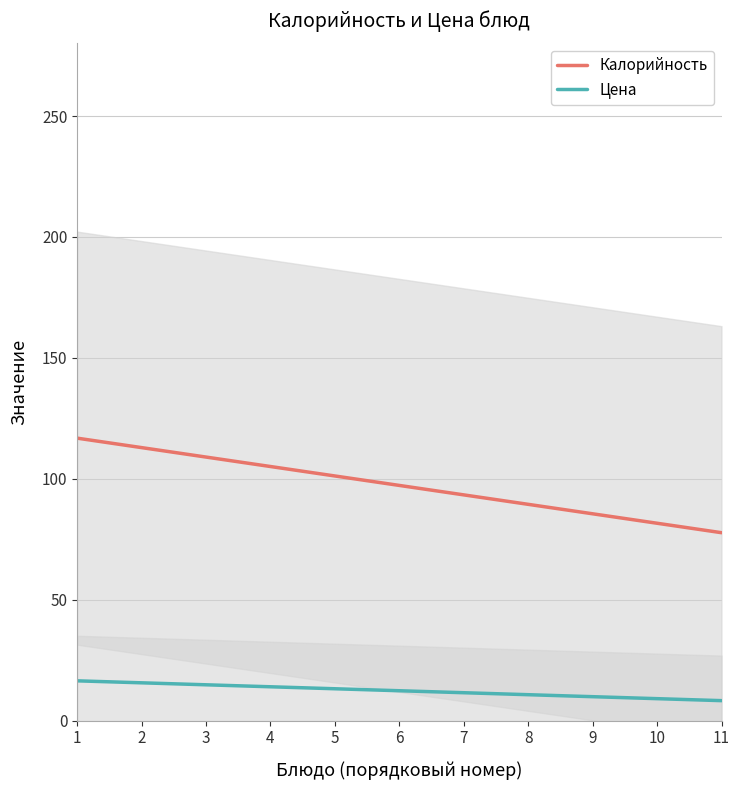

Is this an area chart (filled region under the line)?

No